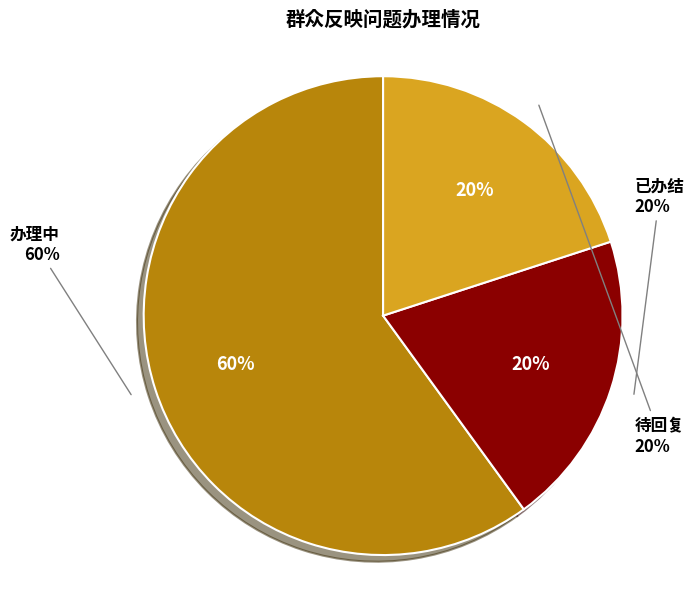

Rank the categories by value from lowest to highest.

已办结, 待回复, 办理中